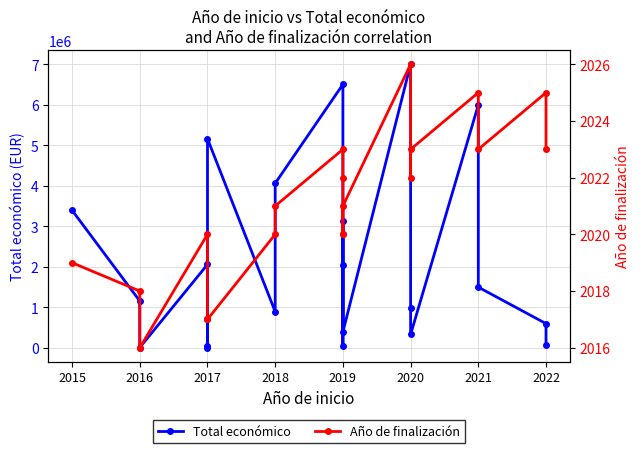

Reading left to right, transcribe all the data shown in this chart.

Total económico: 3395986	1156225	8000	2058795	3000	50000	5163335	892786	4062035	6504312	2039415	50000	3142086	393300	6999999	984755	331548	5999241	1498875	599022	60870
Año de finalización: 2019	2018	2016	2020	2017	2017	2017	2020	2021	2023	2022	2020	2020	2021	2026	2022	2023	2025	2023	2025	2023